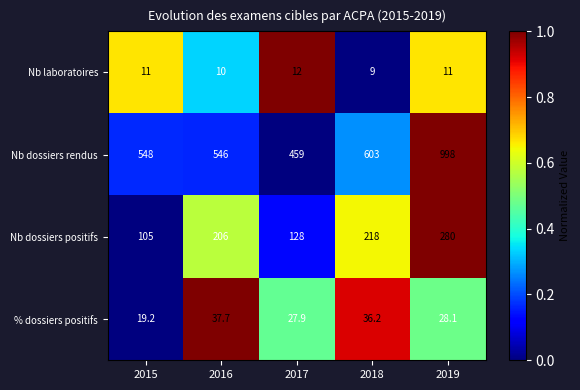

Reading left to right, what are all the values shown in this chart?

Nb laboratoires: 11.0	10.0	12.0	9.0	11.0
Nb dossiers rendus: 548.0	546.0	459.0	603.0	998.0
Nb dossiers positifs: 105.0	206.0	128.0	218.0	280.0
% dossiers positifs: 19.2	37.7	27.9	36.2	28.1